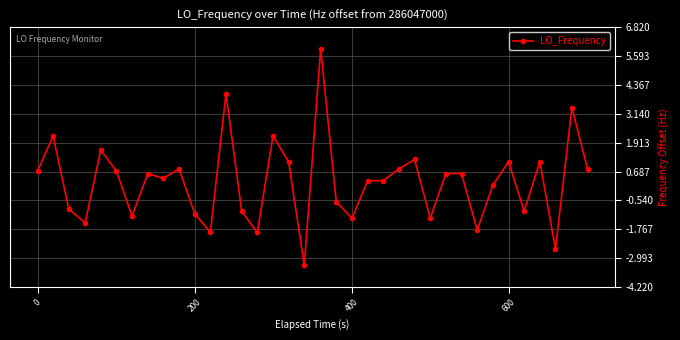

What is the average value?

0.3